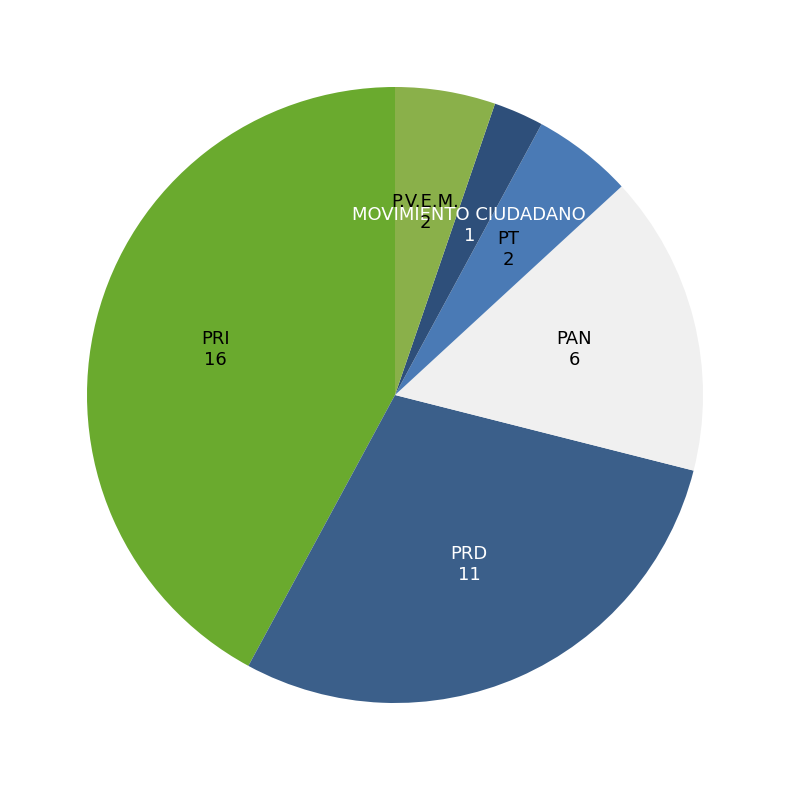

Does P.V.E.M. represent more than half of the total?

No